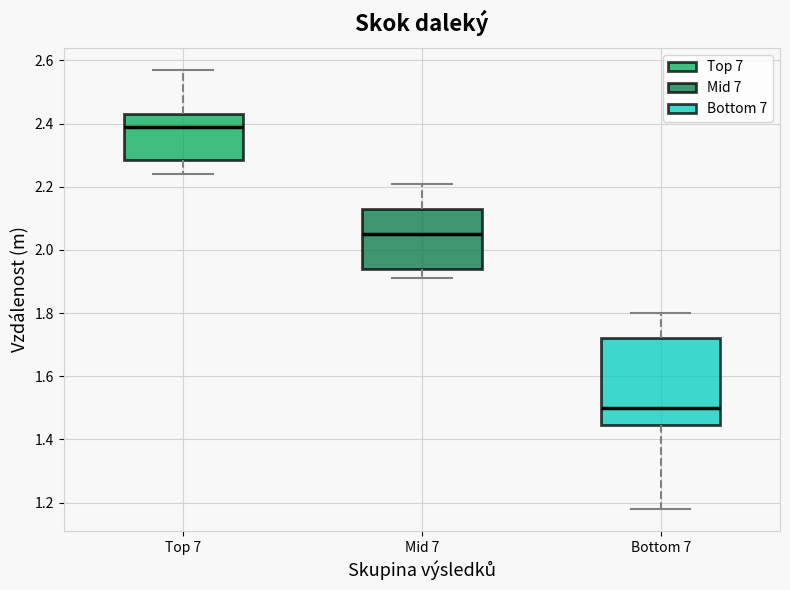

Which box is the tallest, from its lower edge to its upper edge?

Bottom 7